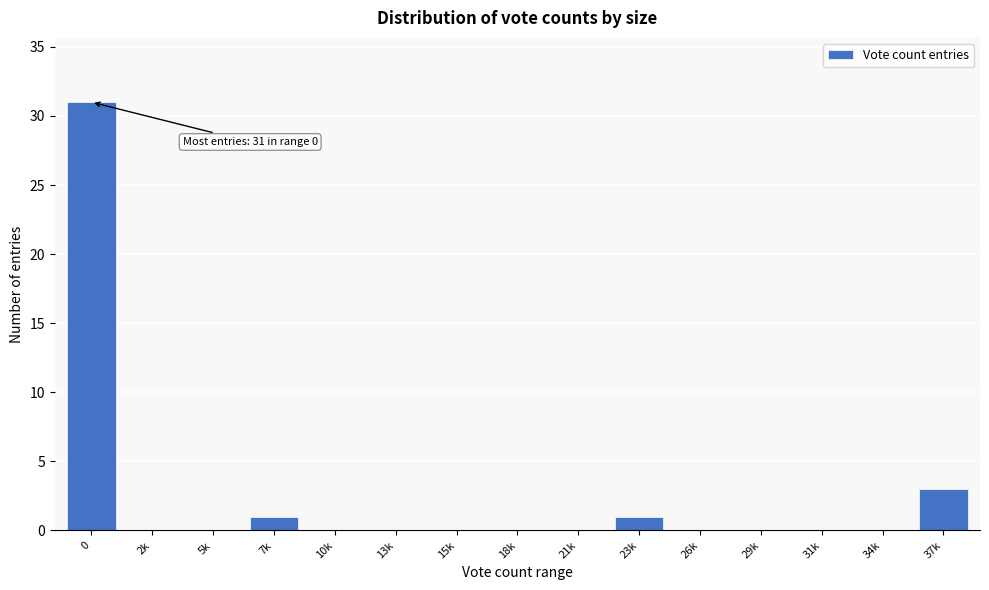

Reading left to right, what are all the values shown in this chart?

0=31	2k=0	5k=0	7k=1	10k=0	13k=0	15k=0	18k=0	21k=0	23k=1	26k=0	29k=0	31k=0	34k=0	37k=3